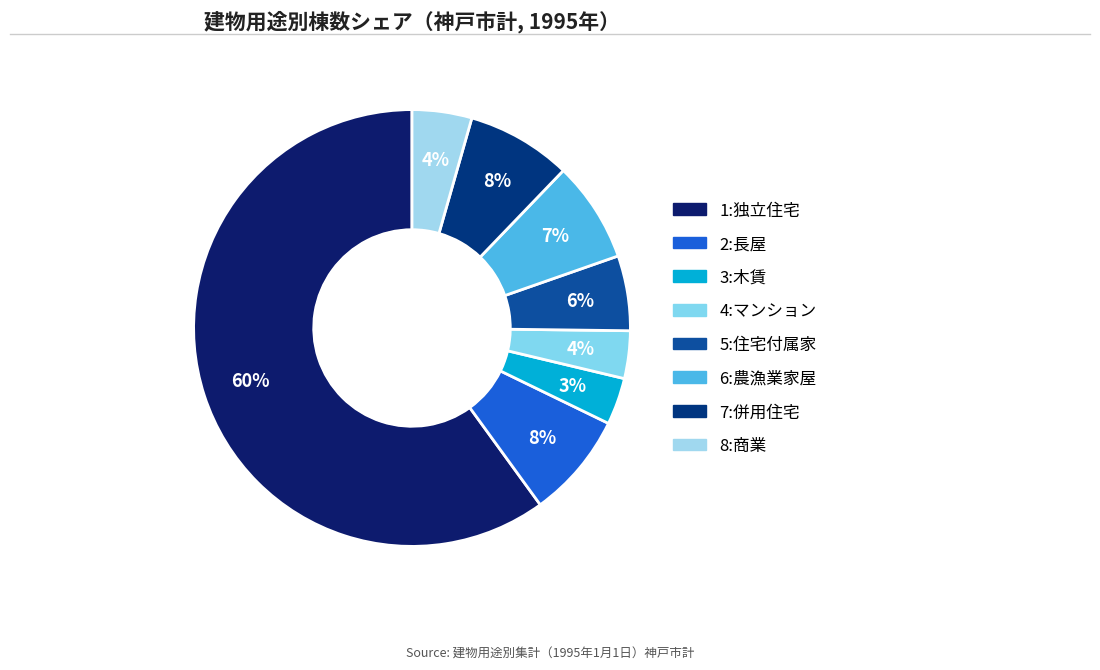

Count the number of slices in the pie.

8